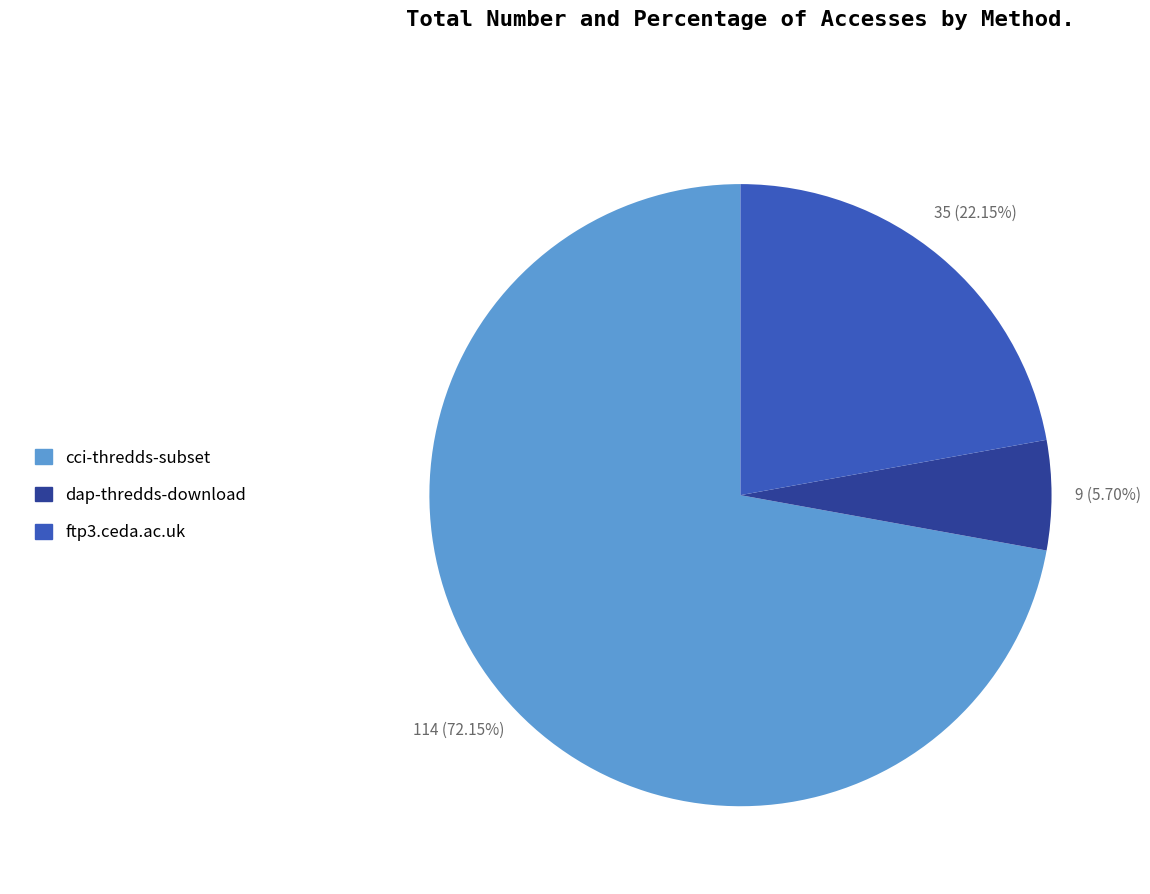

What is the largest slice in the pie chart?

cci-thredds-subset